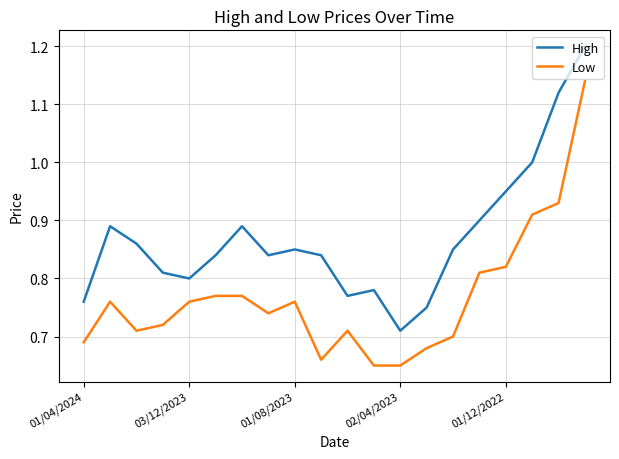

True or false: High and Low intersect in this chart.

False